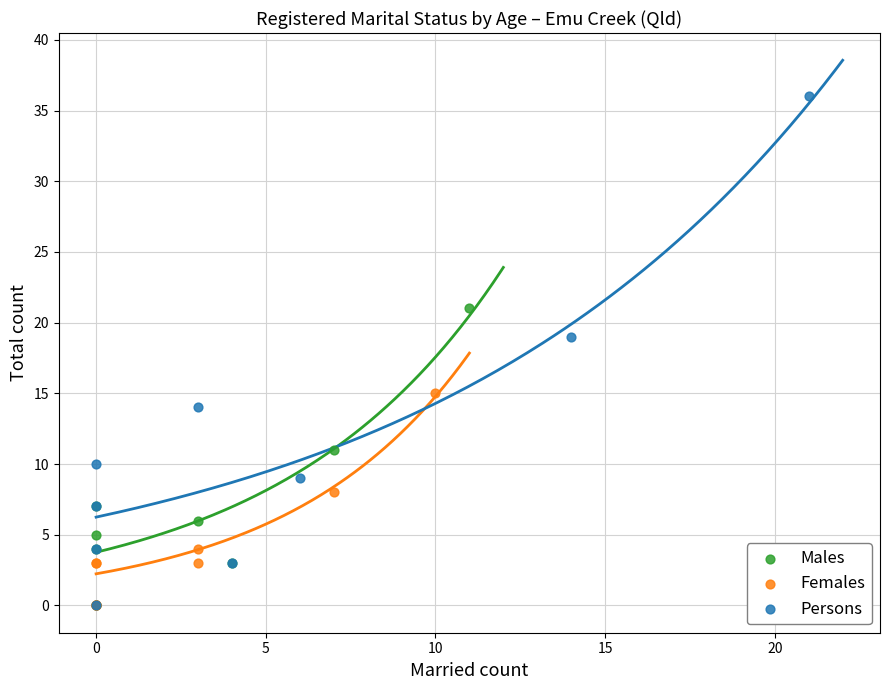

Which series has the widest spread of Y values?

Persons